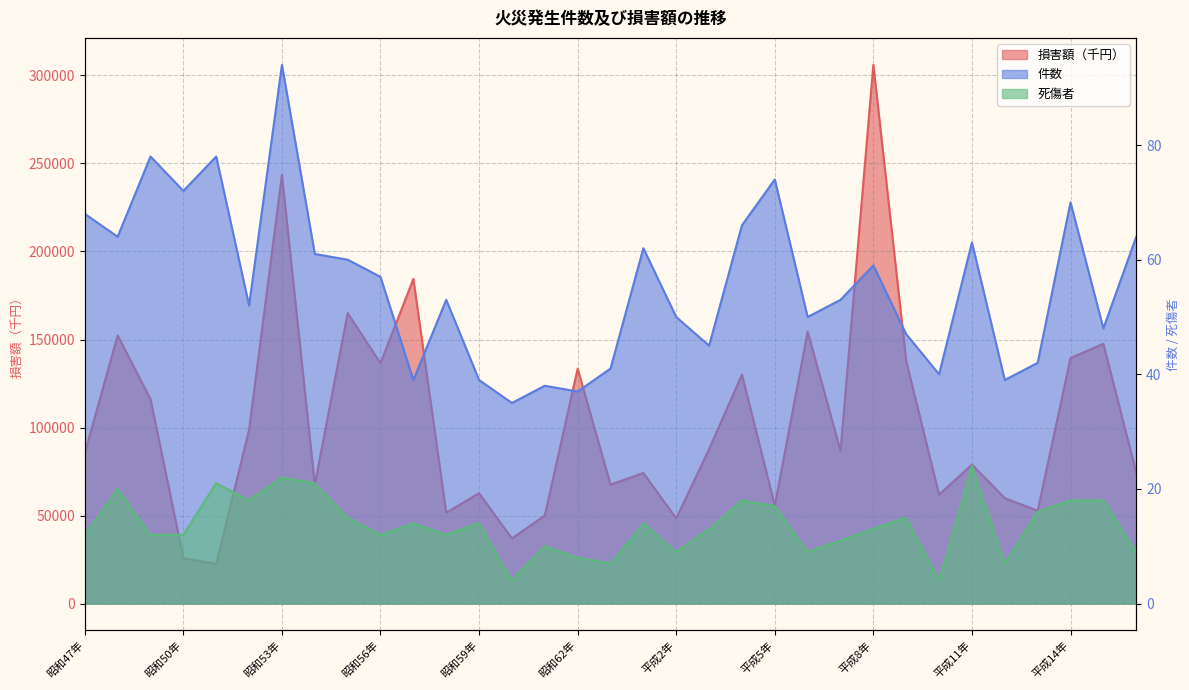

How many data points does each series have?

33